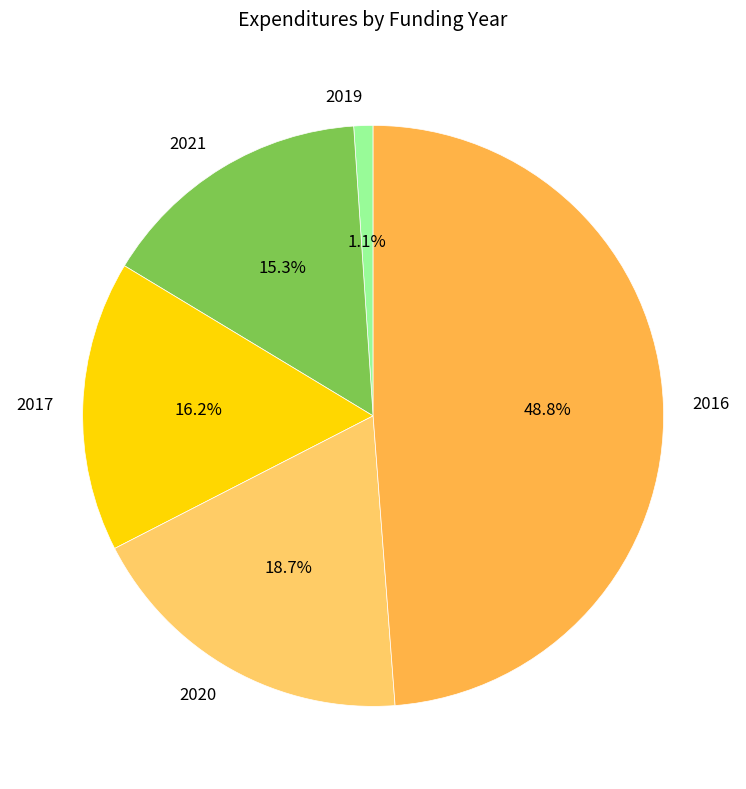

Is there any slice that represents more than half of the pie?

No